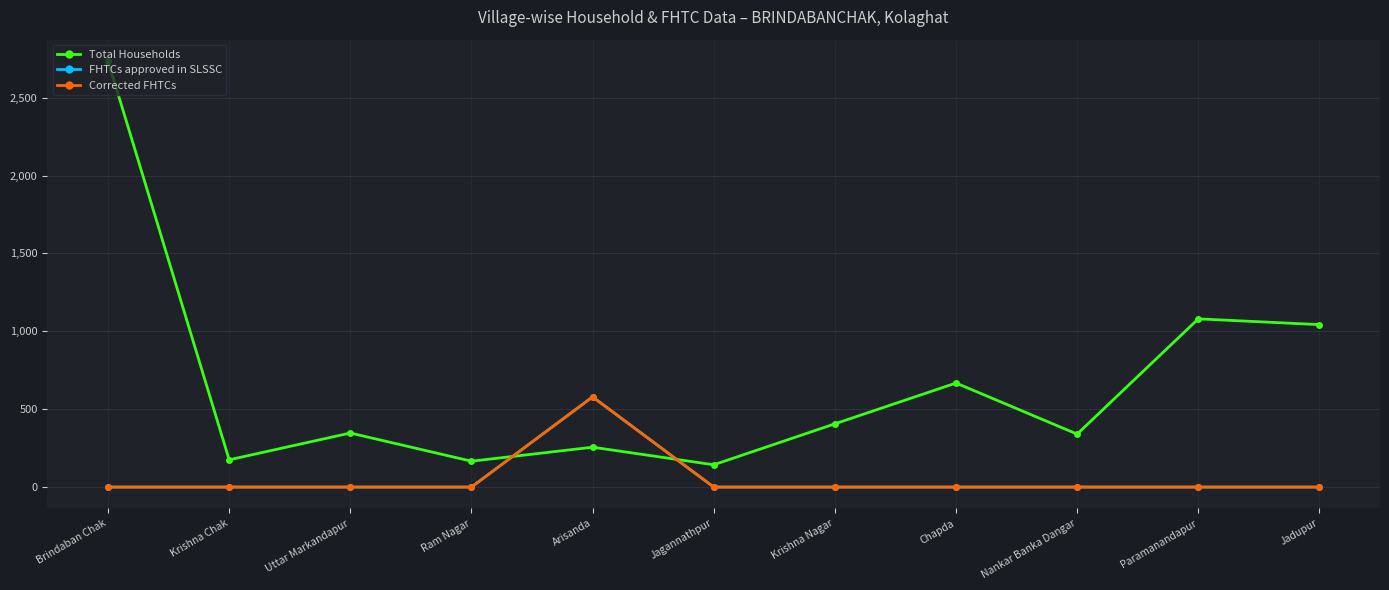

Which category has the highest value in the Total Households series?

Brindaban Chak